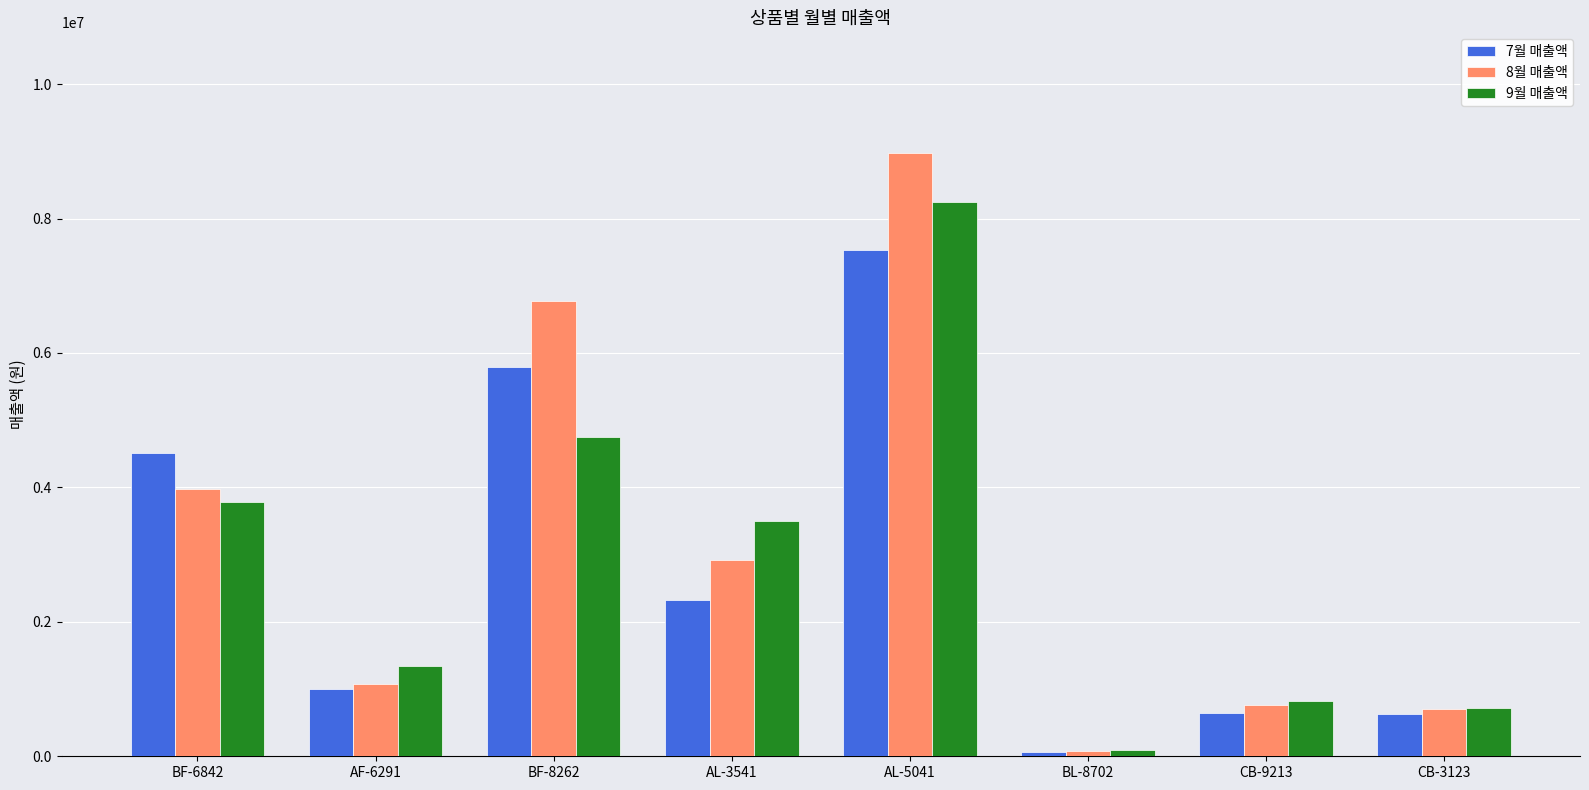

What is the minimum value shown in the chart?

63400